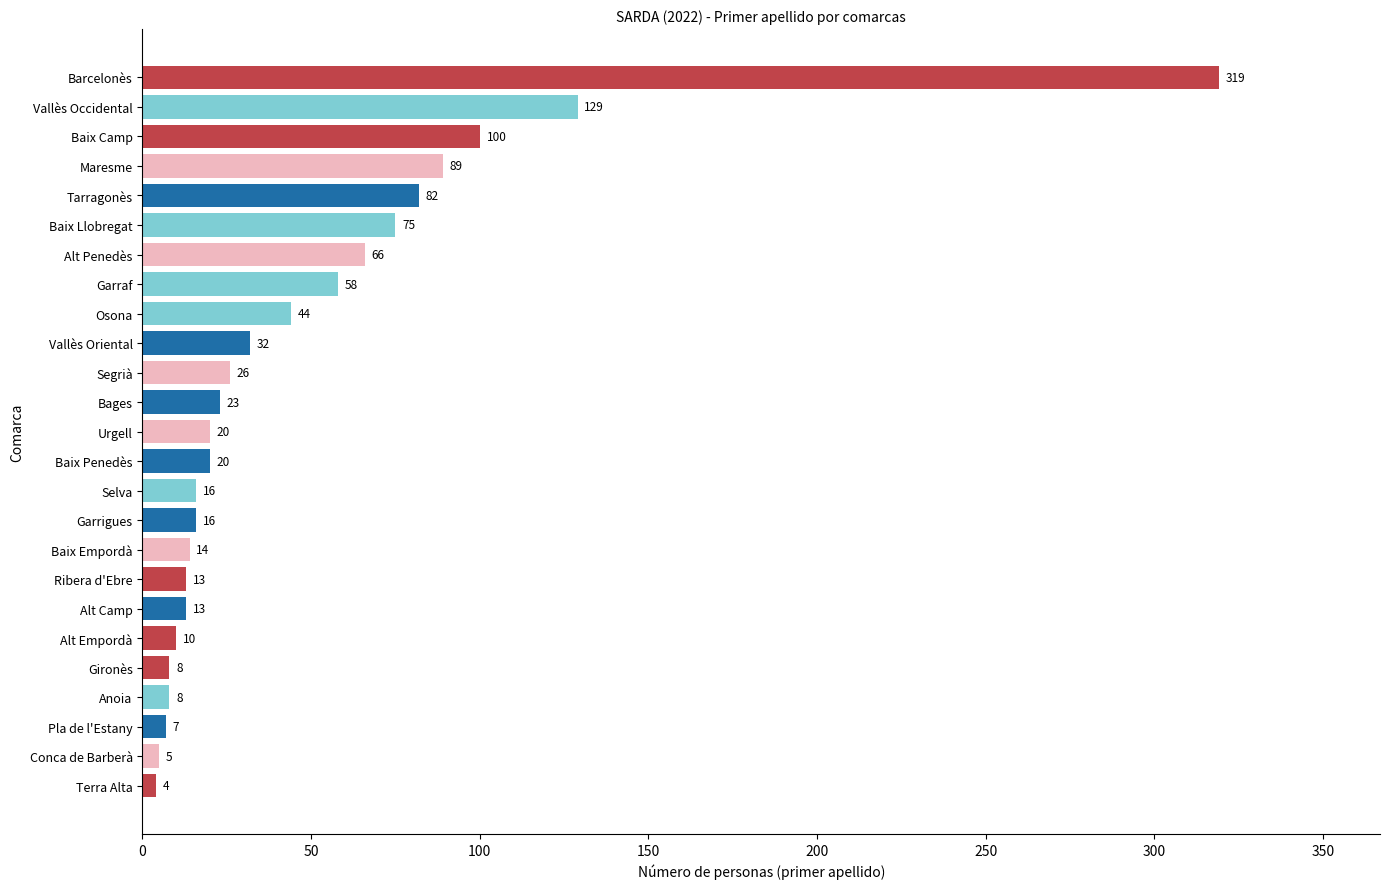

Reading top to bottom, transcribe all the data shown in this chart.

Barcelonès=319	Vallès Occidental=129	Baix Camp=100	Maresme=89	Tarragonès=82	Baix Llobregat=75	Alt Penedès=66	Garraf=58	Osona=44	Vallès Oriental=32	Segrià=26	Bages=23	Urgell=20	Baix Penedès=20	Selva=16	Garrigues=16	Baix Empordà=14	Ribera d'Ebre=13	Alt Camp=13	Alt Empordà=10	Gironès=8	Anoia=8	Pla de l'Estany=7	Conca de Barberà=5	Terra Alta=4